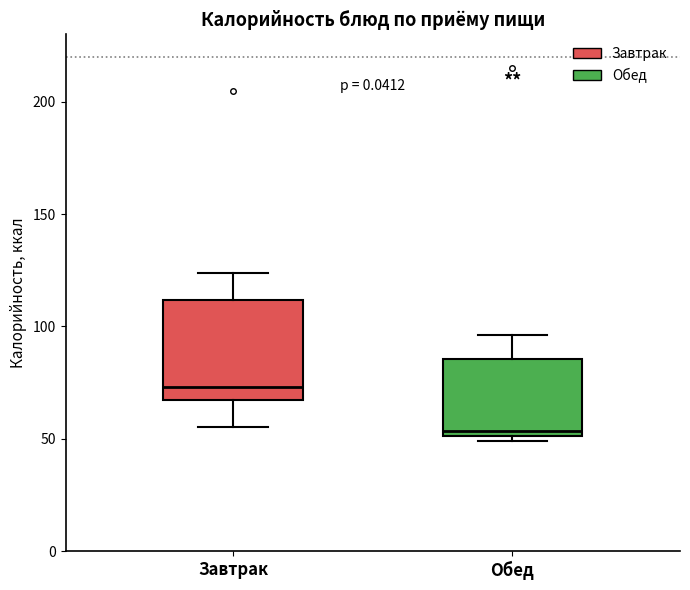

Which box's median line is the lowest?

Обед